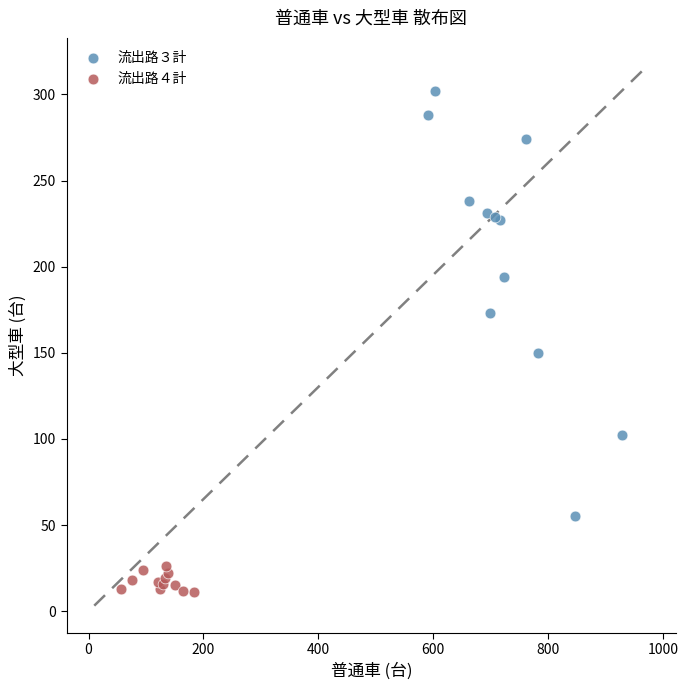

What are all the series names shown in the legend?

流出路３計, 流出路４計